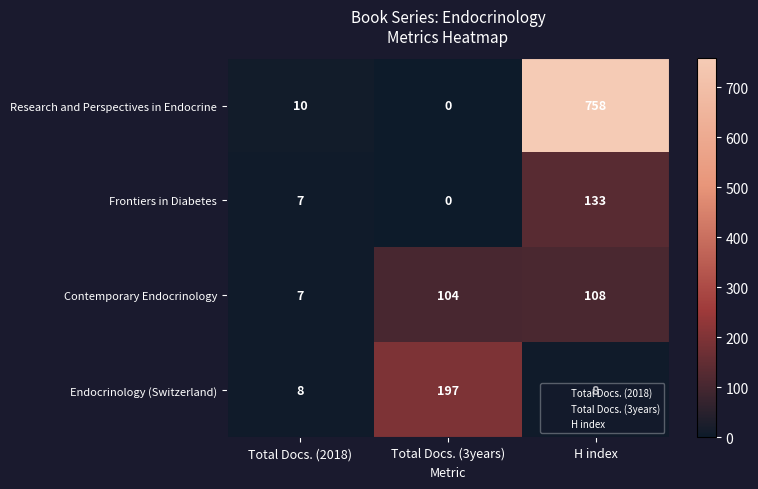

What is the spread (max minus min) of values at H index?

750